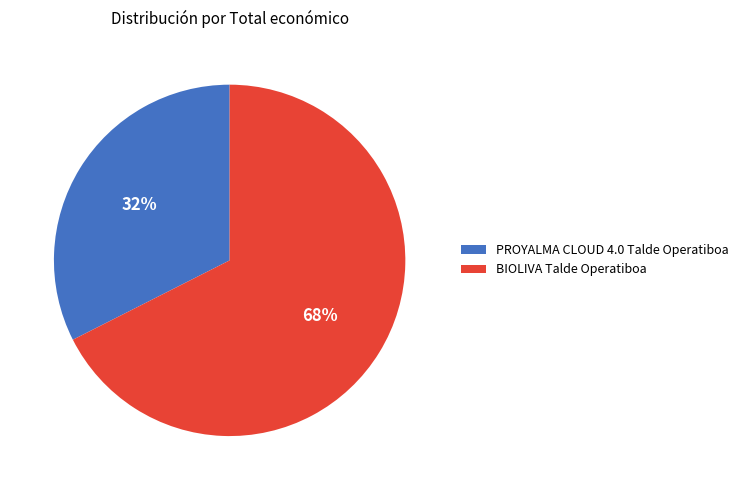

Between BIOLIVA Talde Operatiboa and PROYALMA CLOUD 4.0 Talde Operatiboa, which is larger?

BIOLIVA Talde Operatiboa